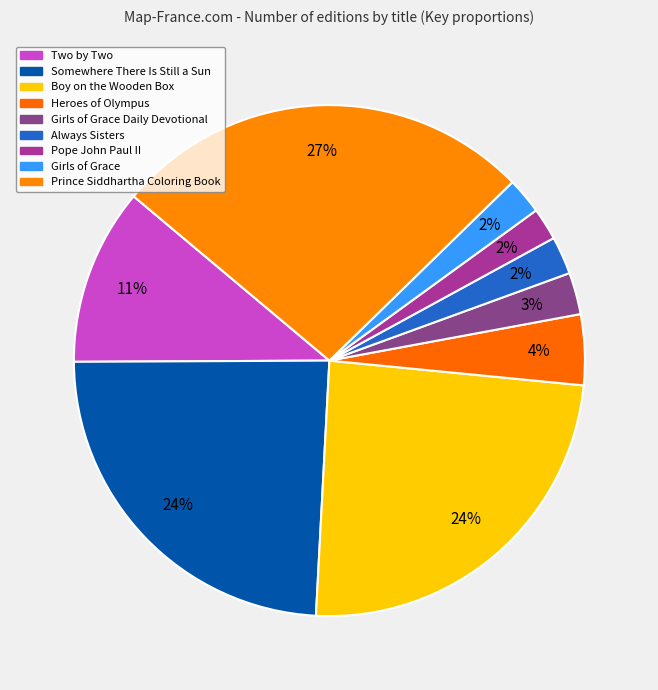

True or false: Girls of Grace accounts for 1% of the total.

False